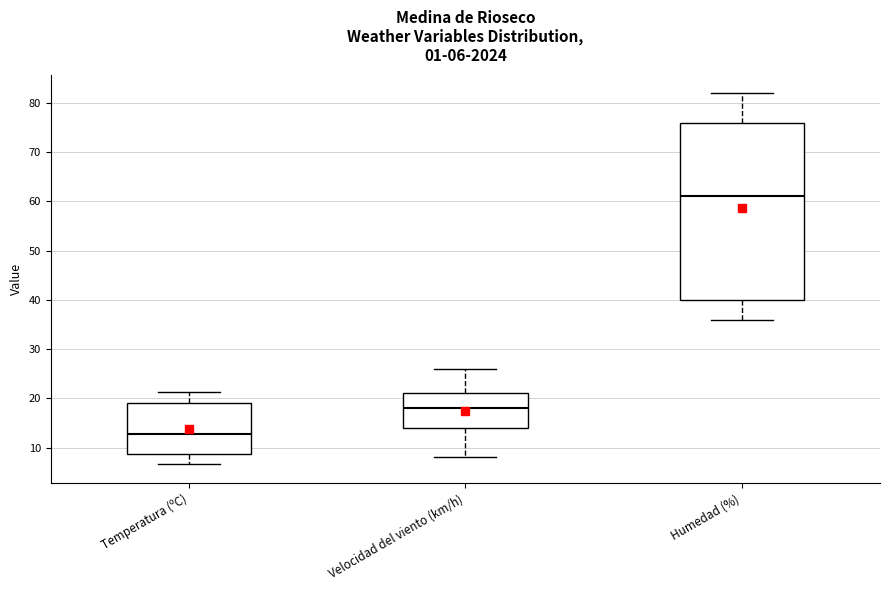

Which box's median line is the lowest?

Temperatura (ºC)